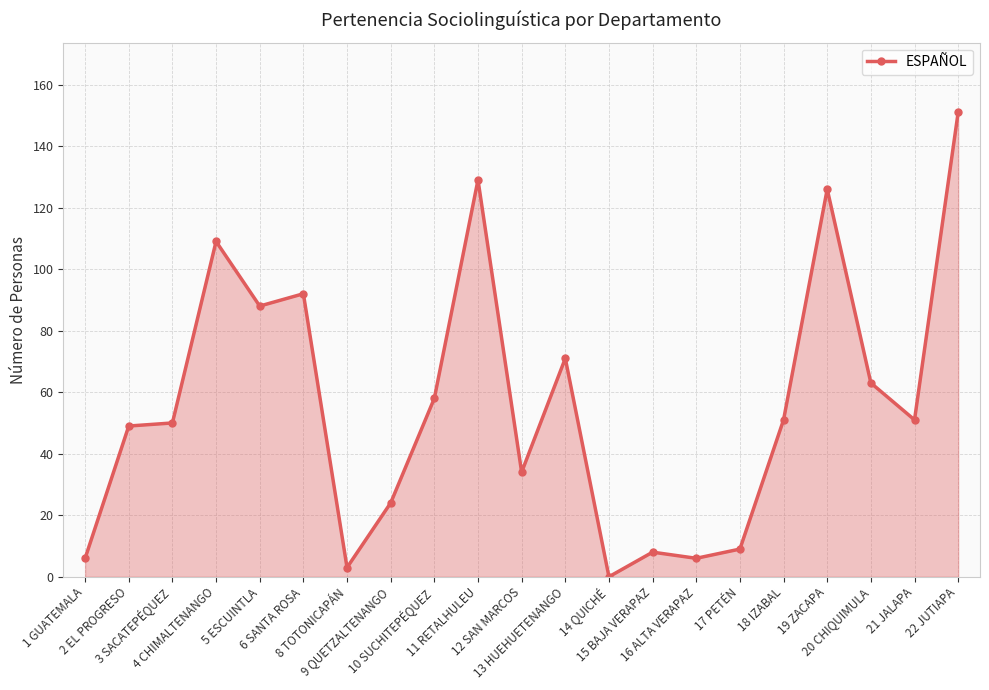

What is the change in value from 14 QUICHÉ to 17 PETÉN?

+9